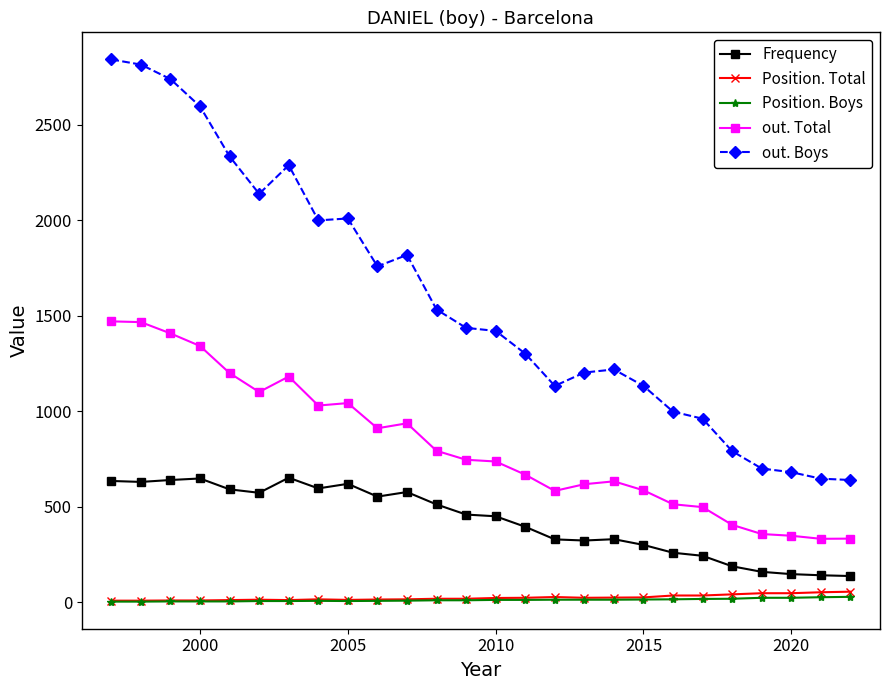

Count the number of data series in this chart.

5